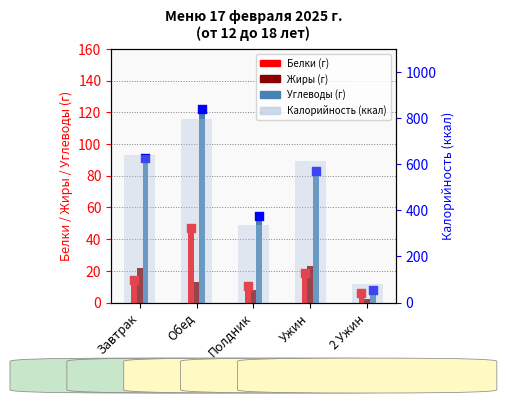

What is the total value across all series at Полдник?

411.5